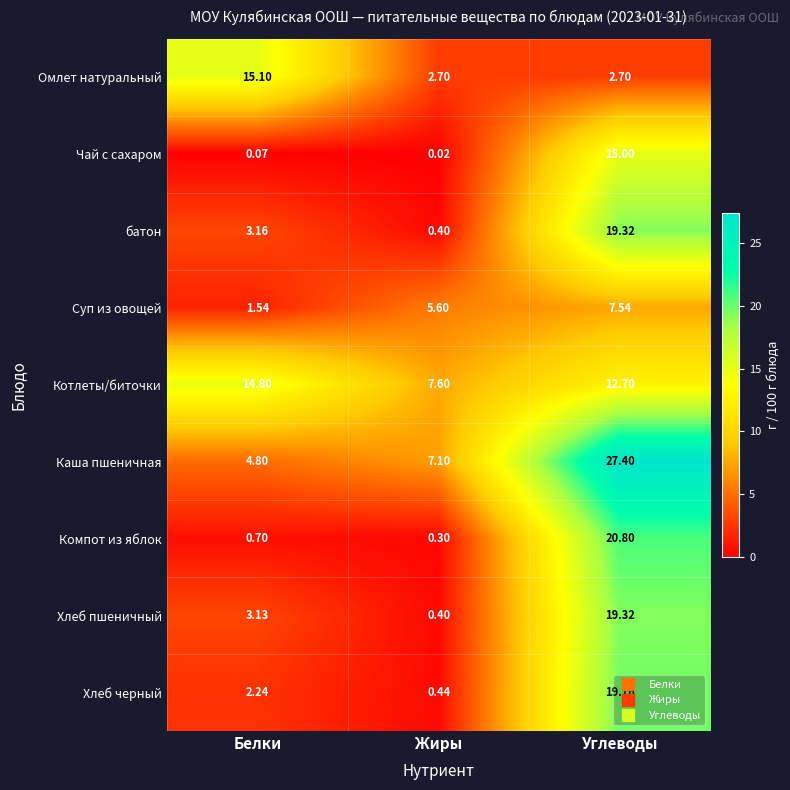

List the labels in order of Чай с сахаром value, smallest first.

Жиры, Белки, Углеводы